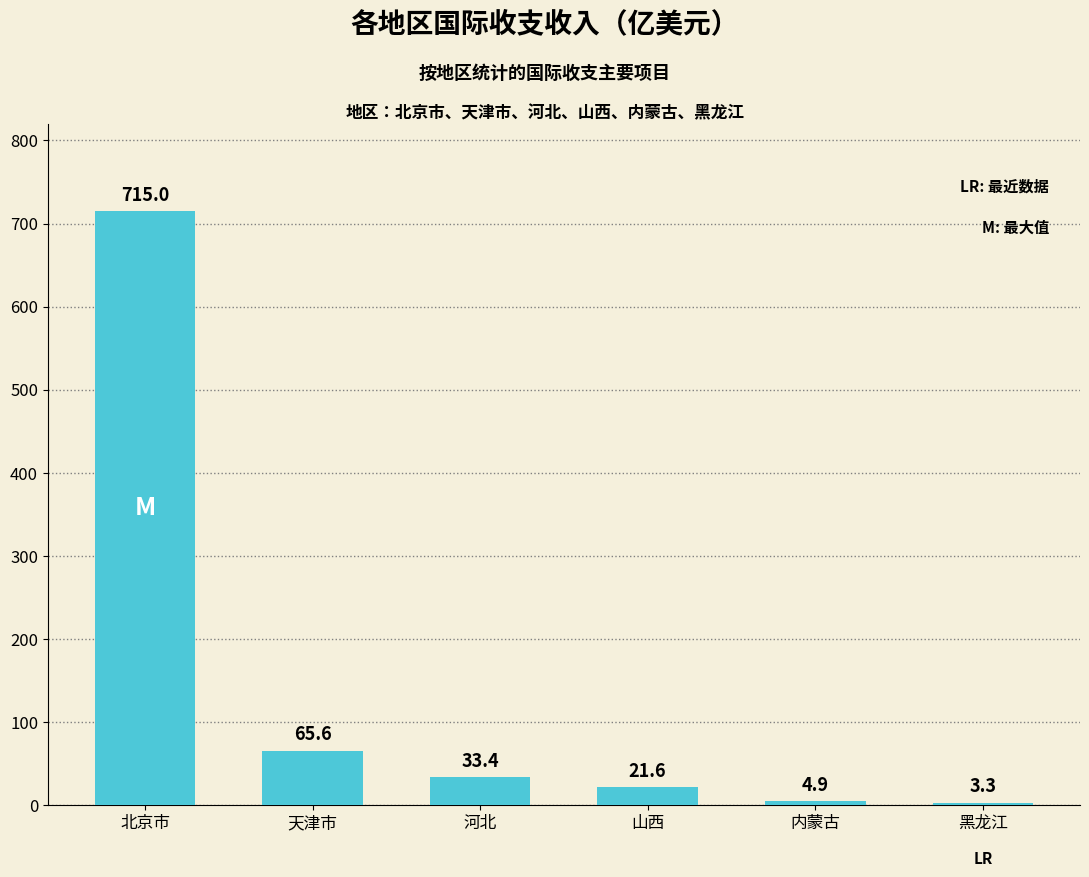

What is the sum of all values?

843.7